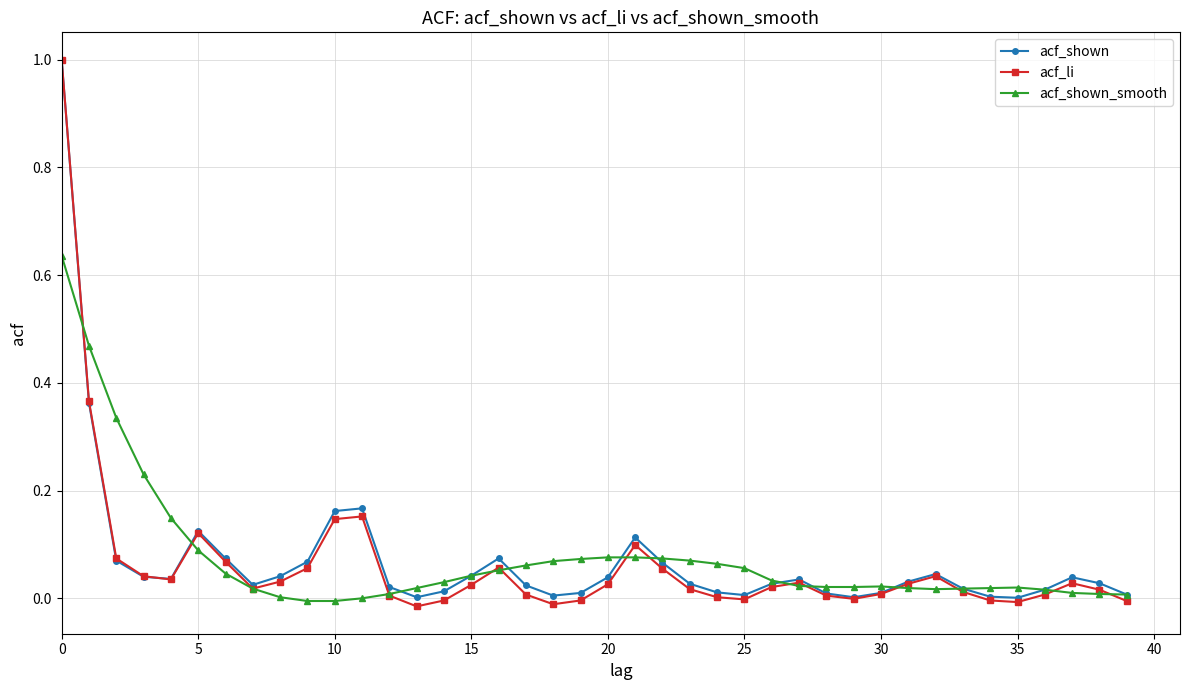

What is the maximum value shown in the chart?

1.0